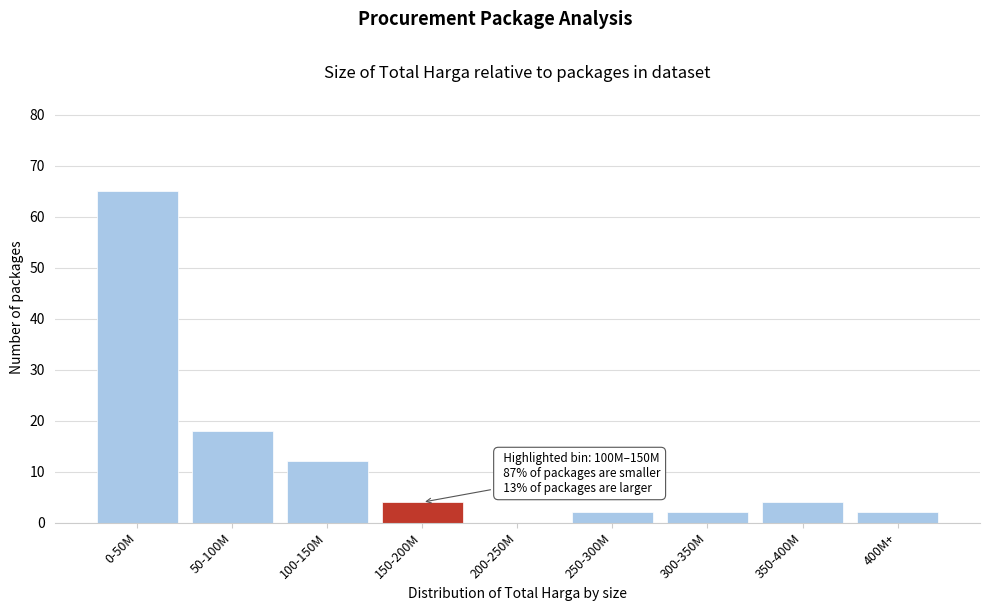

Reading left to right, what are all the values shown in this chart?

0-50M=65	50-100M=18	100-150M=12	150-200M=4	200-250M=0	250-300M=2	300-350M=2	350-400M=4	400M+=2